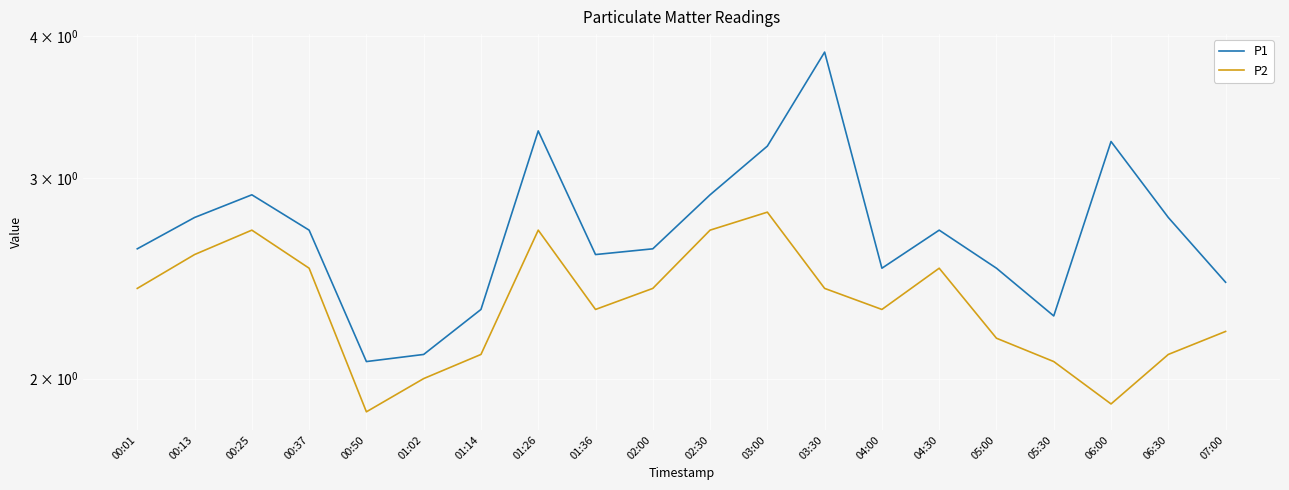

What is the average value of the P2 series?

2.3